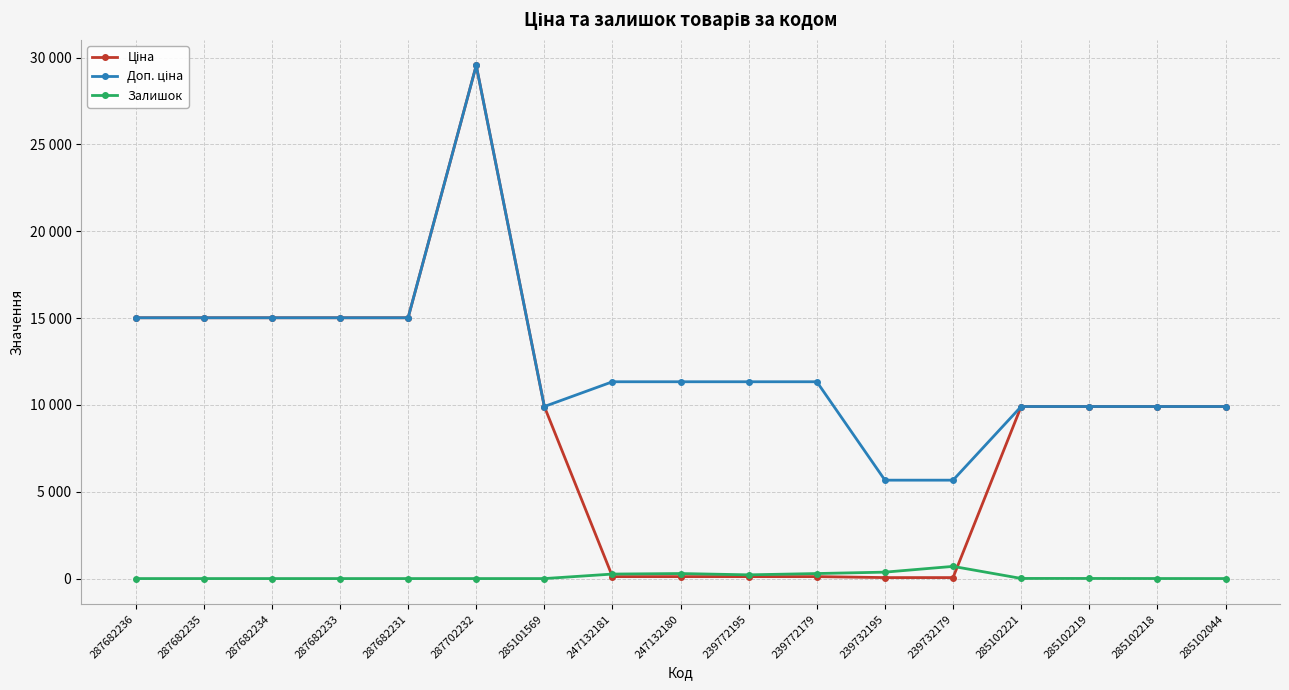

What position from the right is 239772195?

8